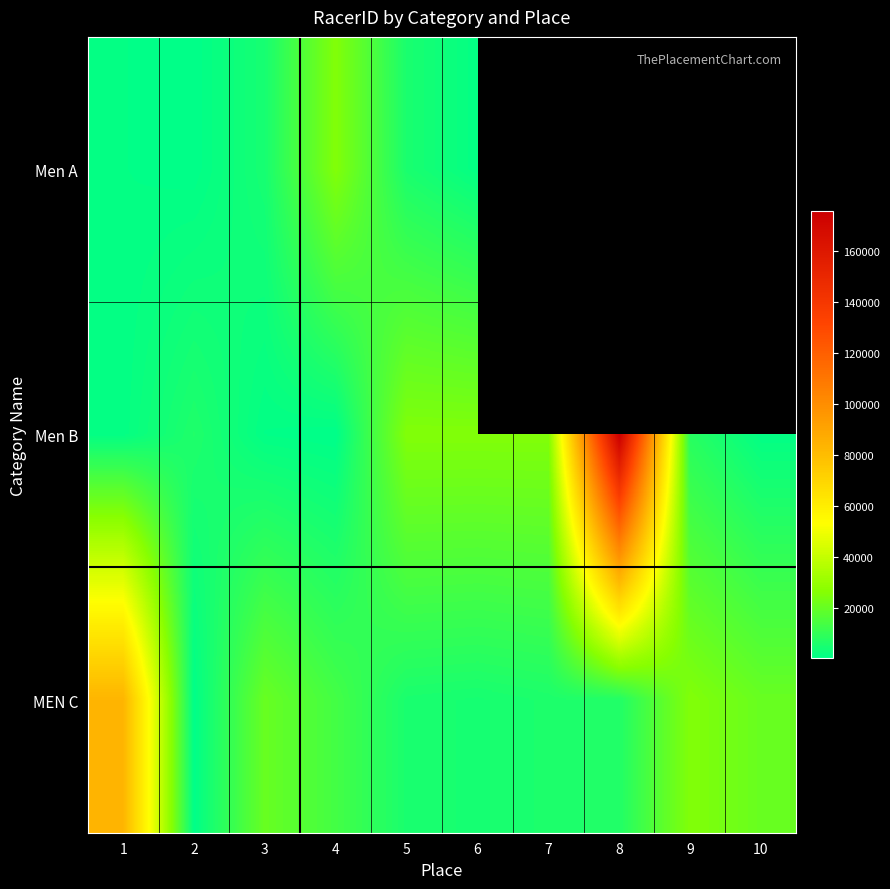

Between 9 and 2, which is larger?

2